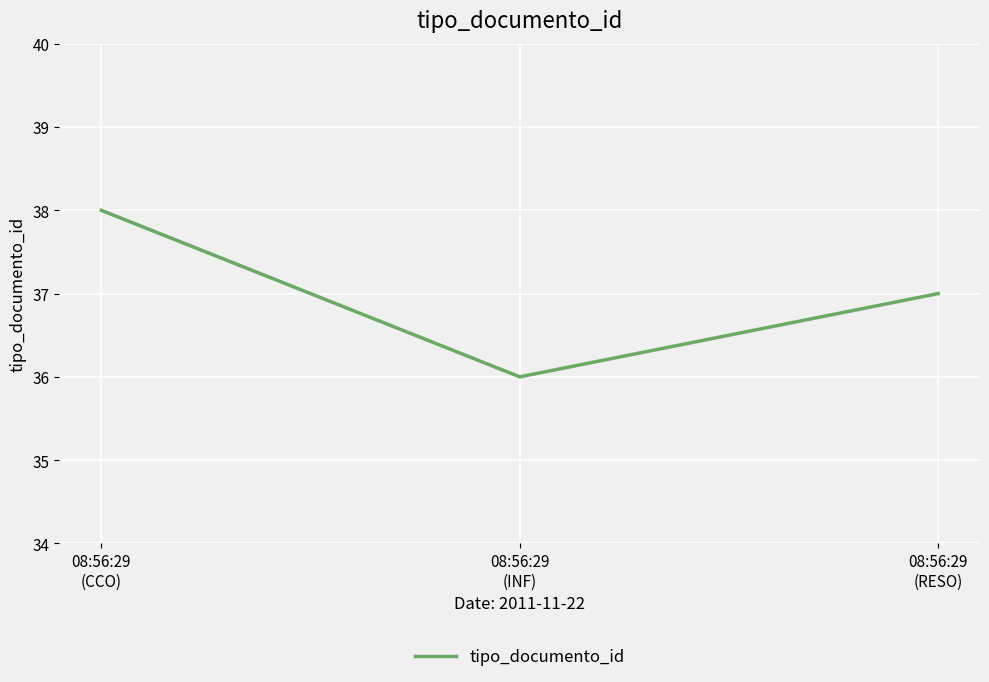

Reading left to right, extract all data points from this chart.

38	36	37